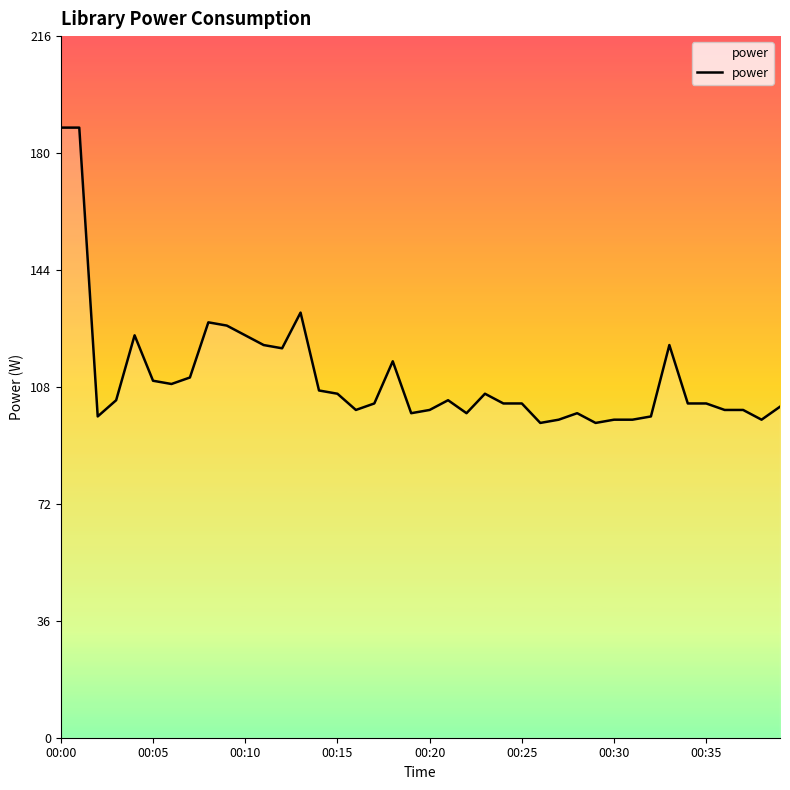

What is the maximum value shown in the chart?

188